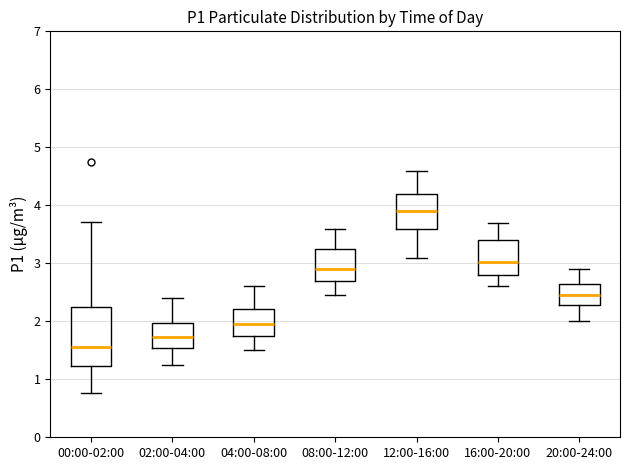

Where does the upper whisker of the box for 08:00-12:00 end on the y-axis? The values are not printed on the chart, so give them approximately, as read against the axis.

3.6